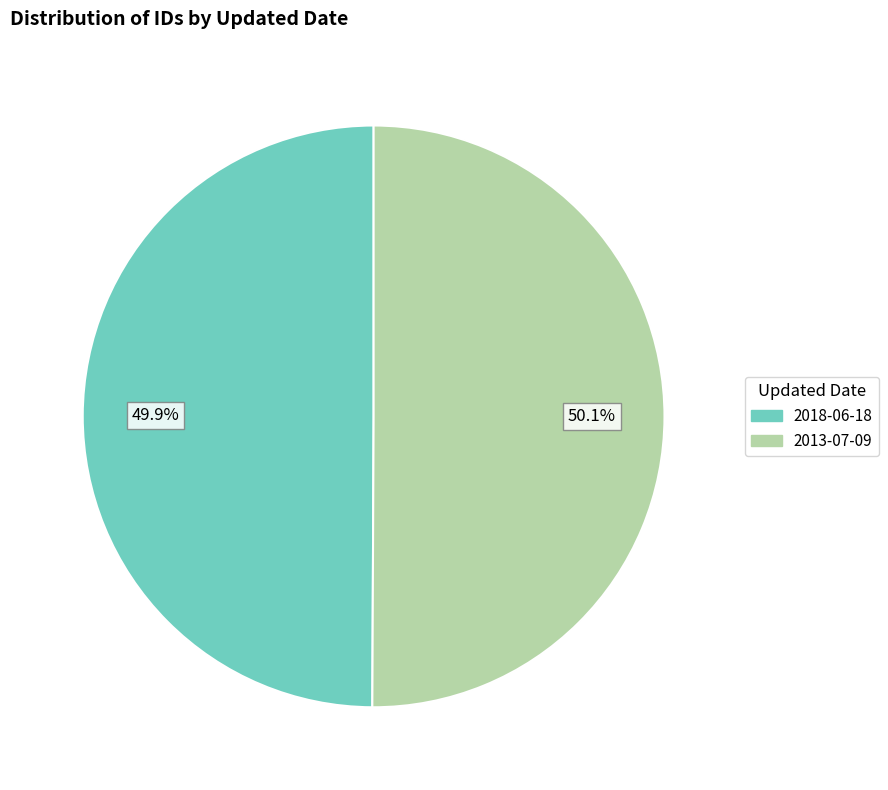

True or false: 2013-07-09 accounts for 50% of the total.

True